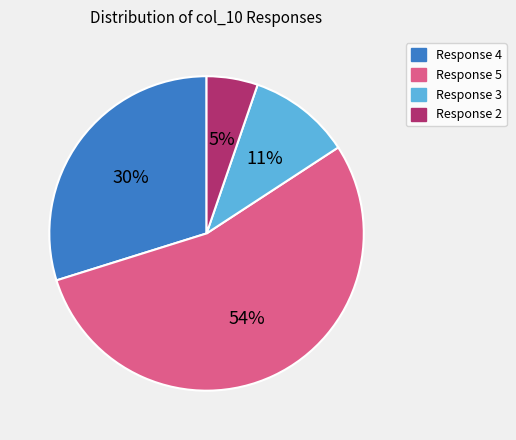

To the nearest percent, what is the difference between the largest and smallest slice percentages?

49%